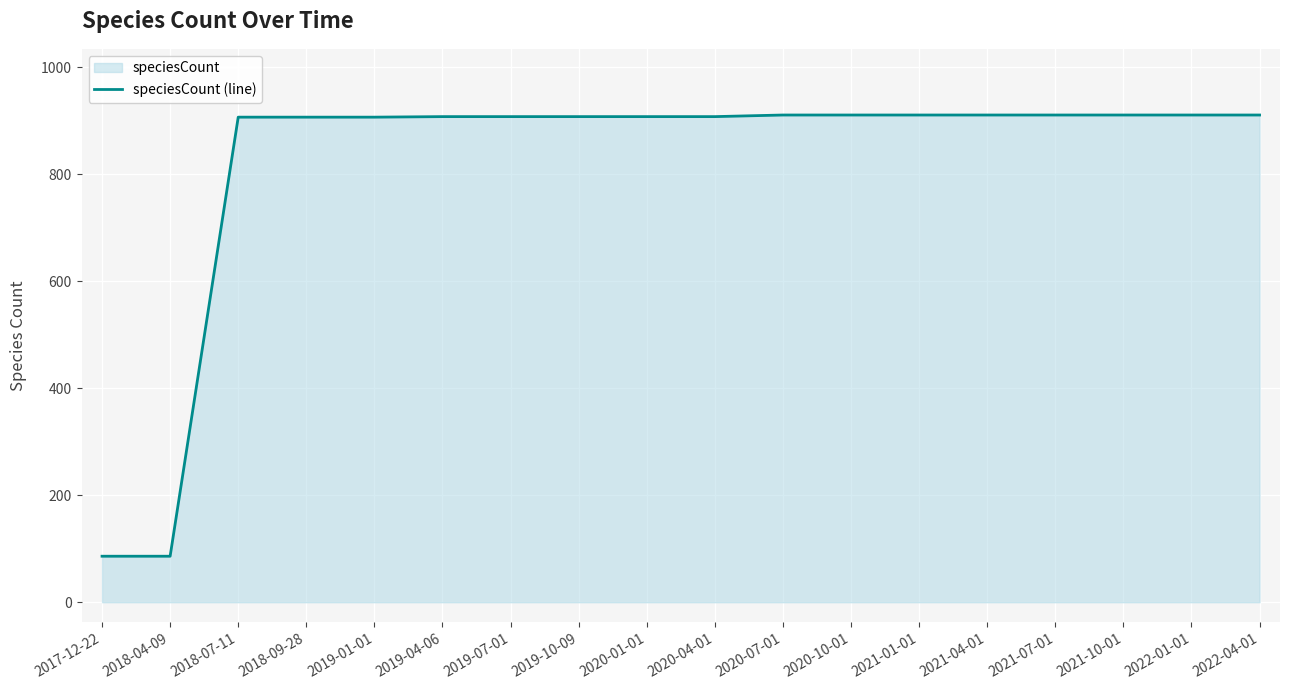

At which label does the data first exceed 908?

2020-07-01